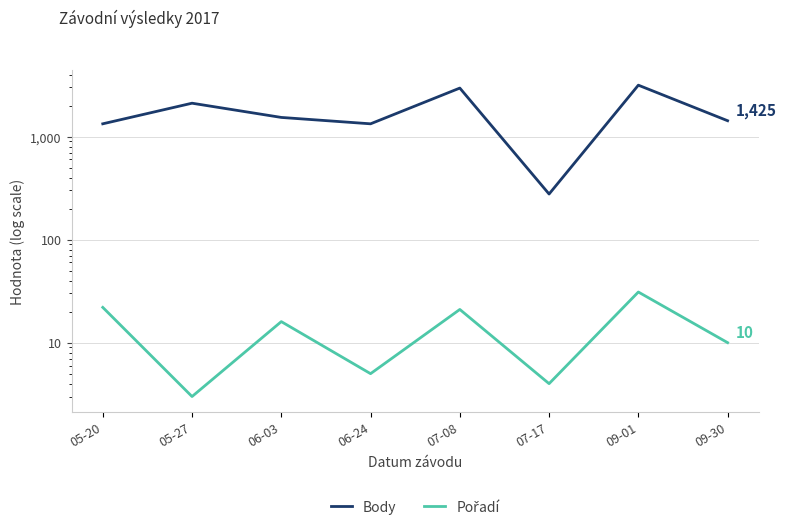

How many values in the Pořadí series exceed 16?

3